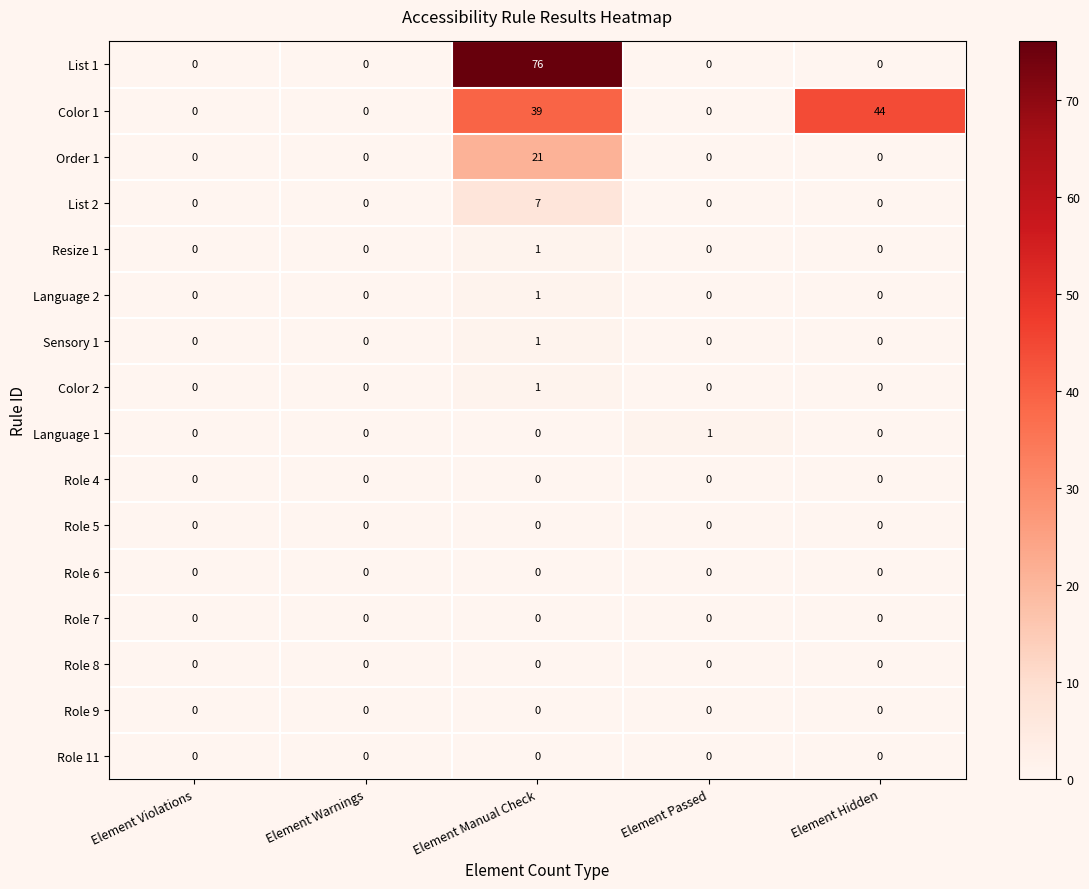

The List 1 series shows 0 at Element Hidden. True or false?

True